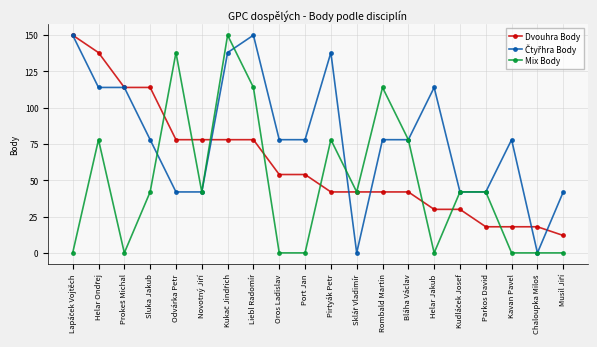

What is the maximum value shown in the chart?

150